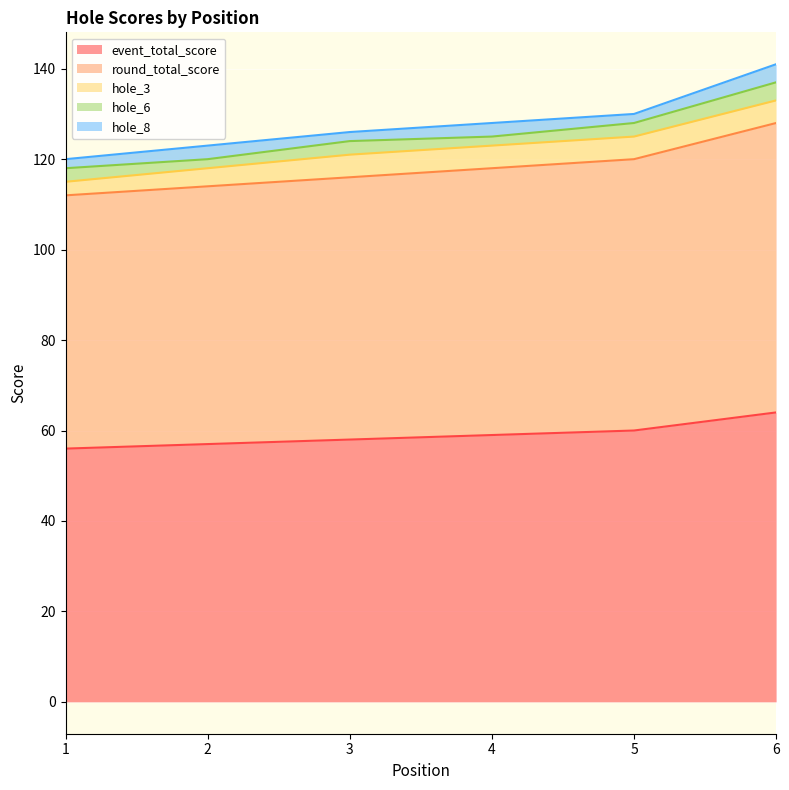

Is it true that hole_8 equals 2 at 3?

True